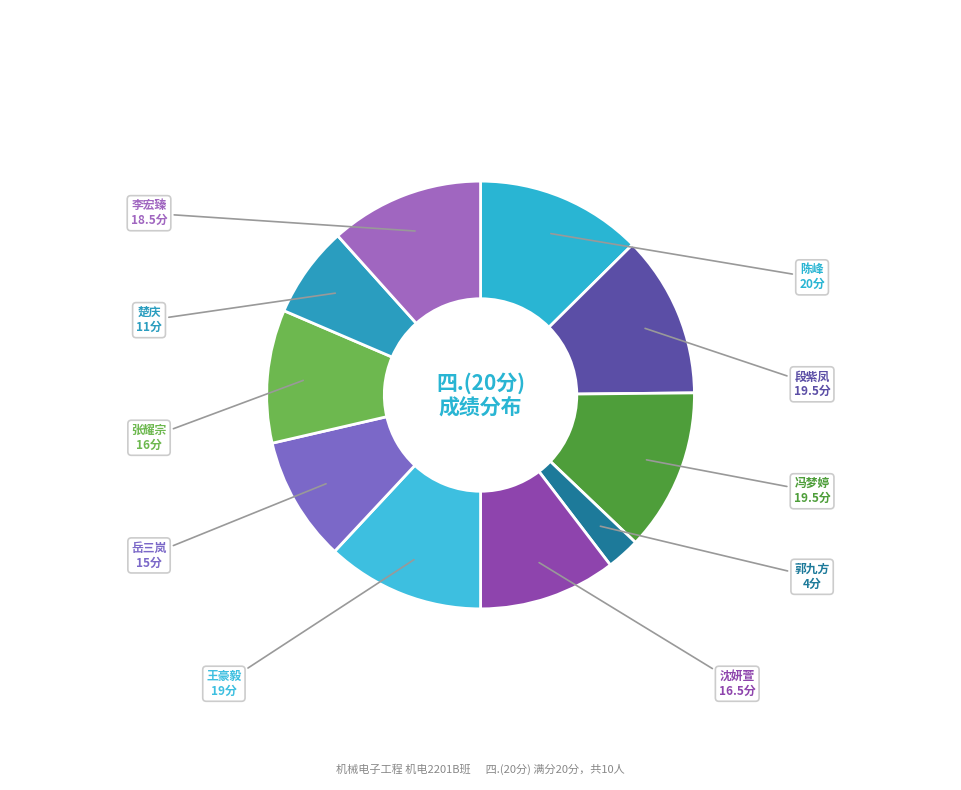

Count the number of slices in the pie.

10